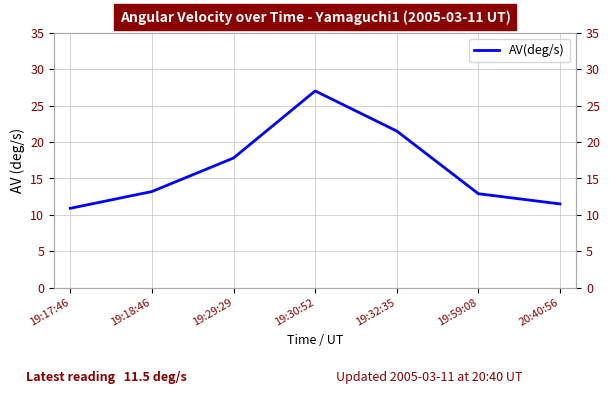

What is the ratio of the value at 19:32:35 to the value at 19:17:46?

2.0